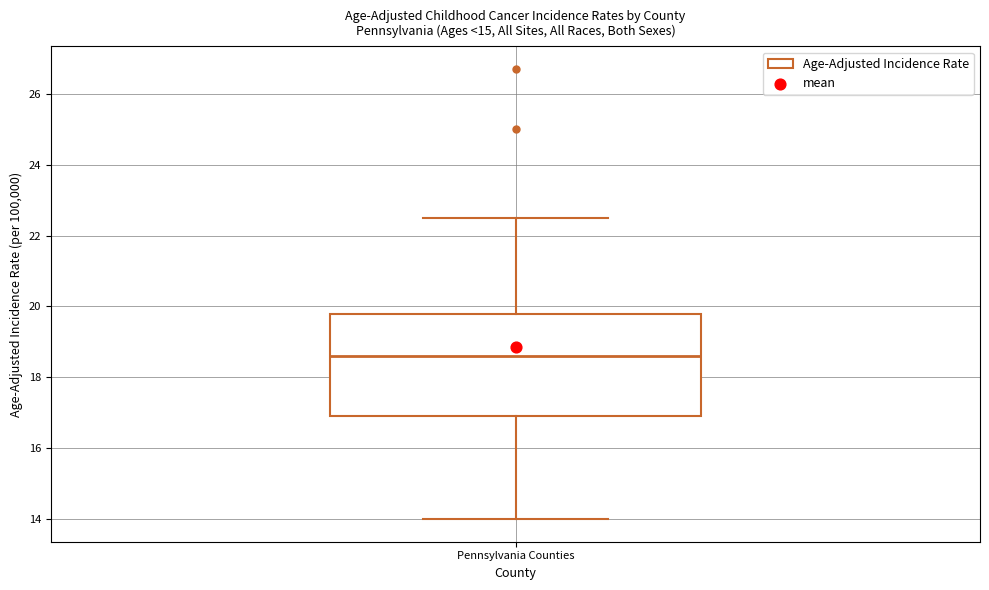

Transcribe this box plot: give where the median line is, the range the box spans, and where the two whiskers end, as read against the y-axis. The values are not printed on the chart, so give them approximately, as read against the axis.

median 18.6, box 17.0 to 19.8, whiskers 14.0 to 22.6